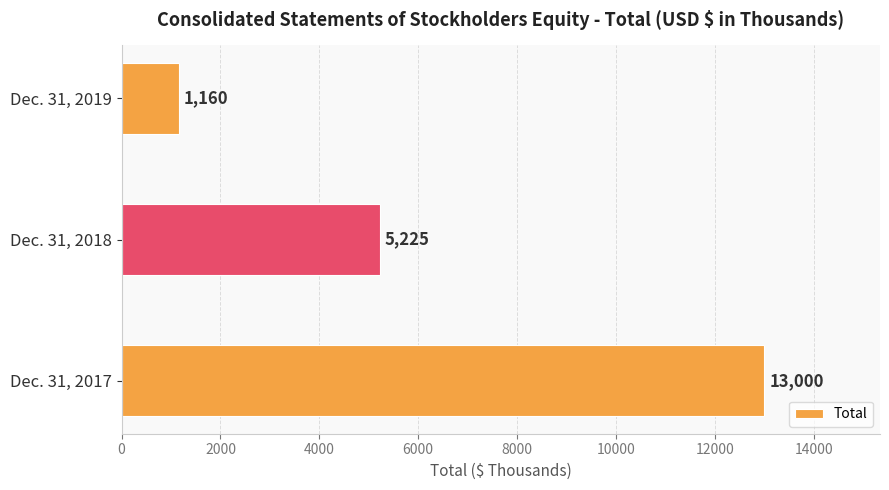

What is the sum of all values?

19385